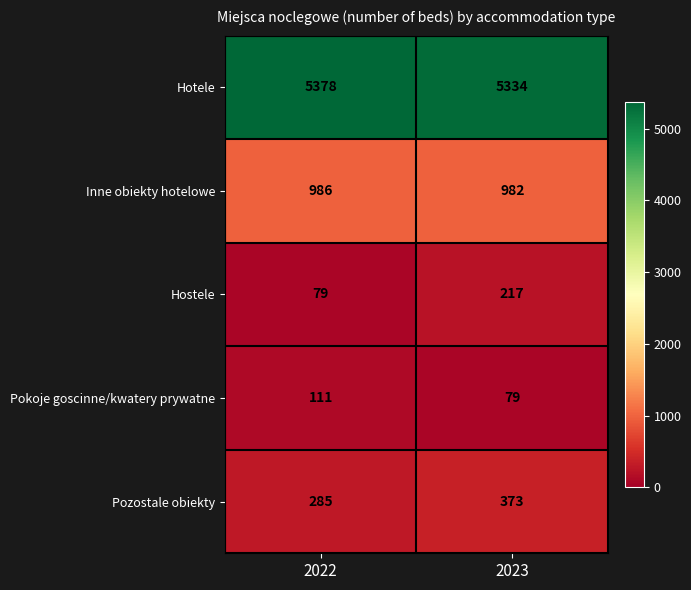

What is the difference between the Hotele values at 2023 and 2022?

44